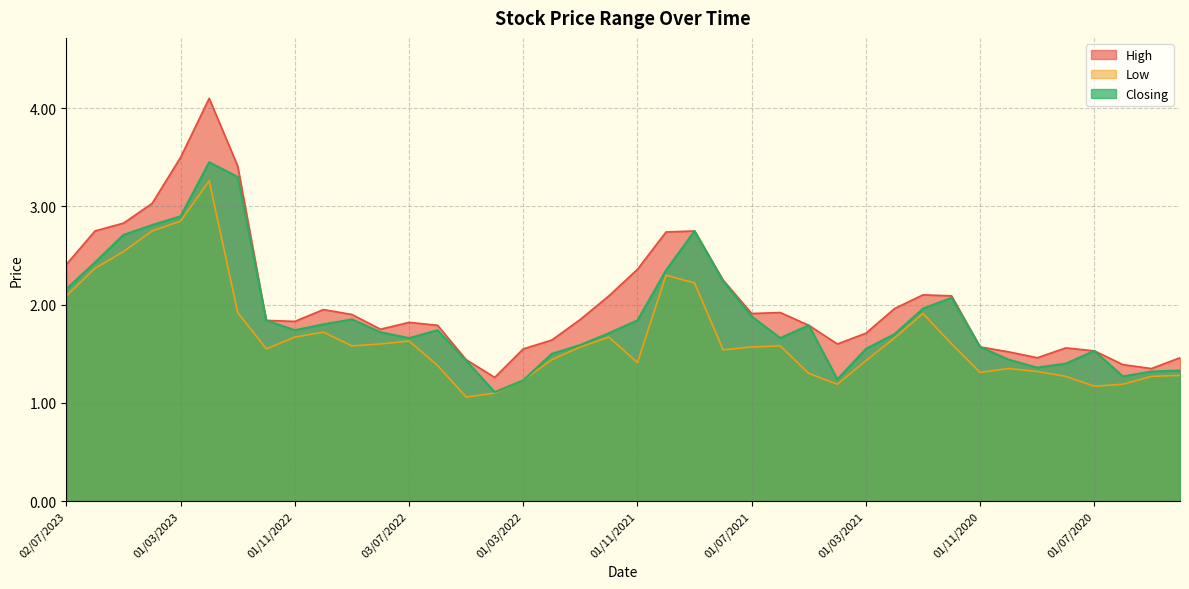

At 01/06/2020, list the series in order from largest to smallest.

High, Closing, Low